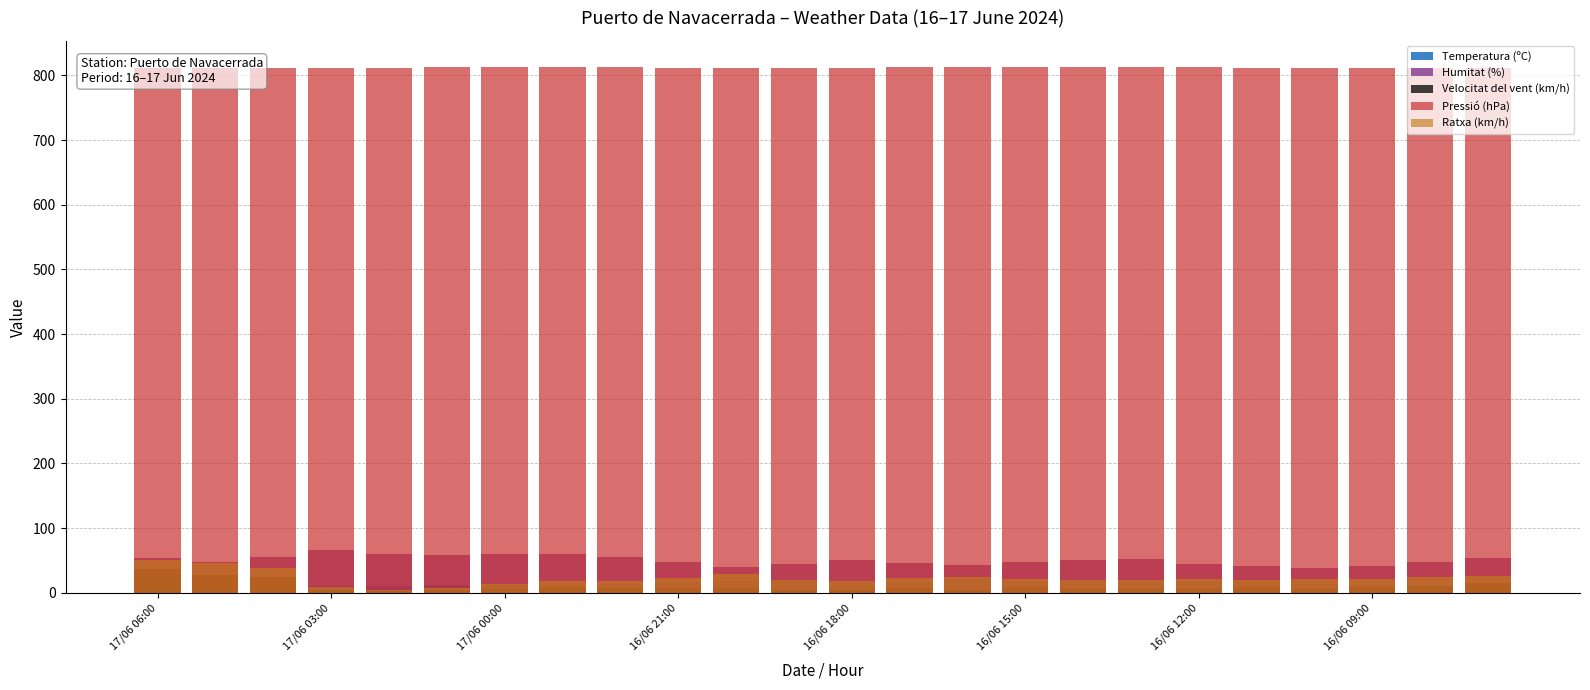

What is the value of the Temperatura (ºC) bar at the 1st from the left?

11.6